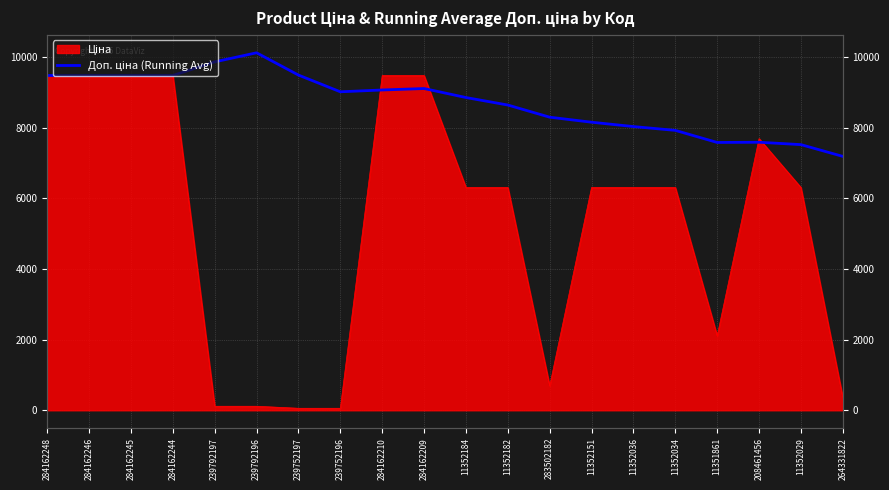

How many data points are above 9018?

10